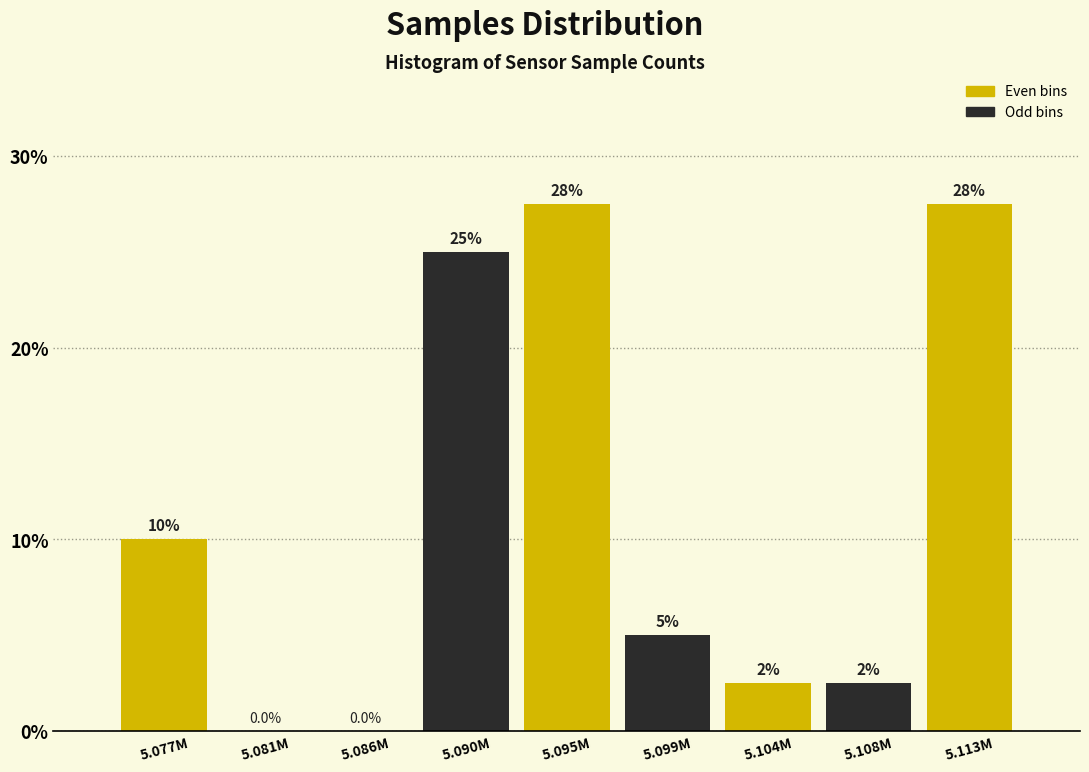

Reading left to right, what are all the values shown in this chart?

5.077M=10.0	5.081M=0.0	5.086M=0.0	5.090M=25.0	5.095M=27.5	5.099M=5.0	5.104M=2.5	5.108M=2.5	5.113M=27.5